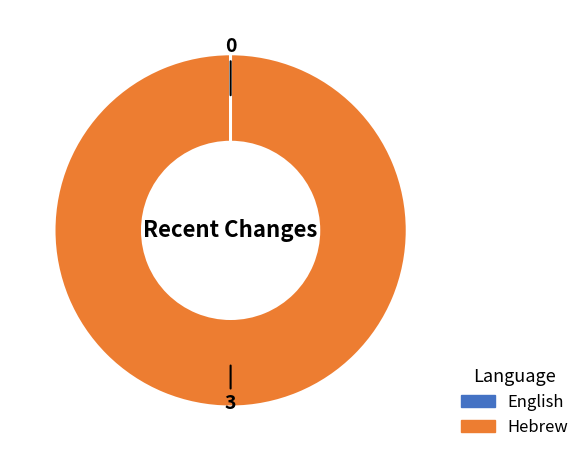

Which slice is the largest?

Hebrew